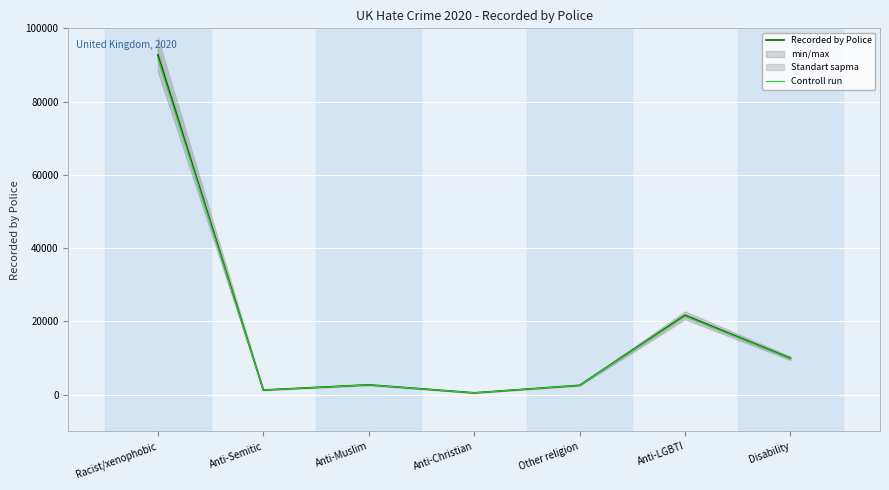

What value does the Recorded by Police series have at Anti-Christian?

521.0